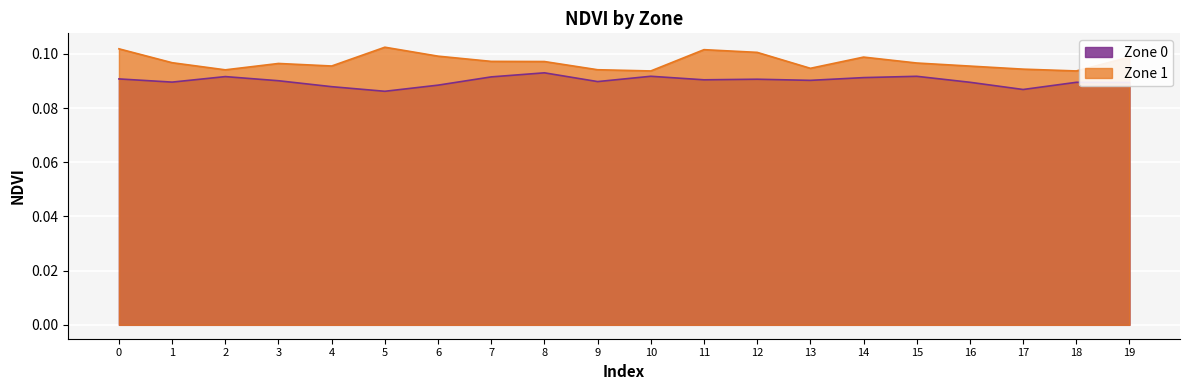

Which category has the lowest value across all series?

5